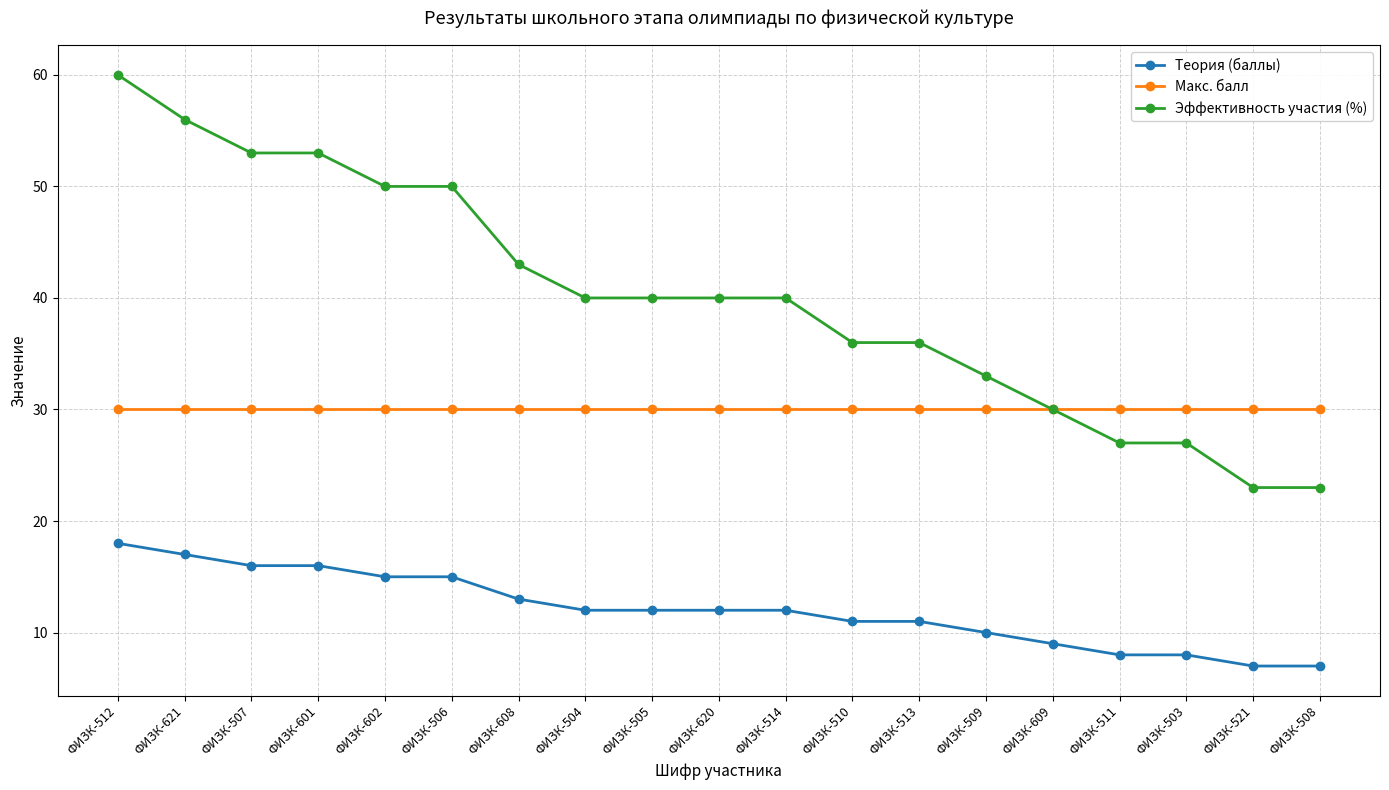

At which category does the chart reach its peak across all series?

ФИЗК-512